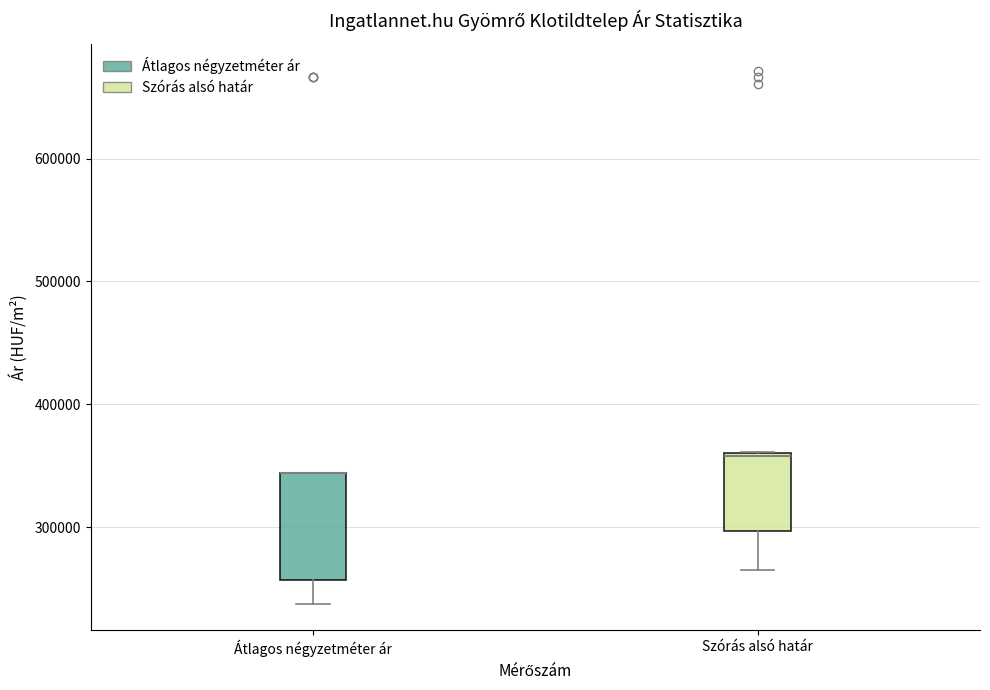

Where does the lower whisker of the box for Szórás alsó határ end on the y-axis? The values are not printed on the chart, so give them approximately, as read against the axis.

270000